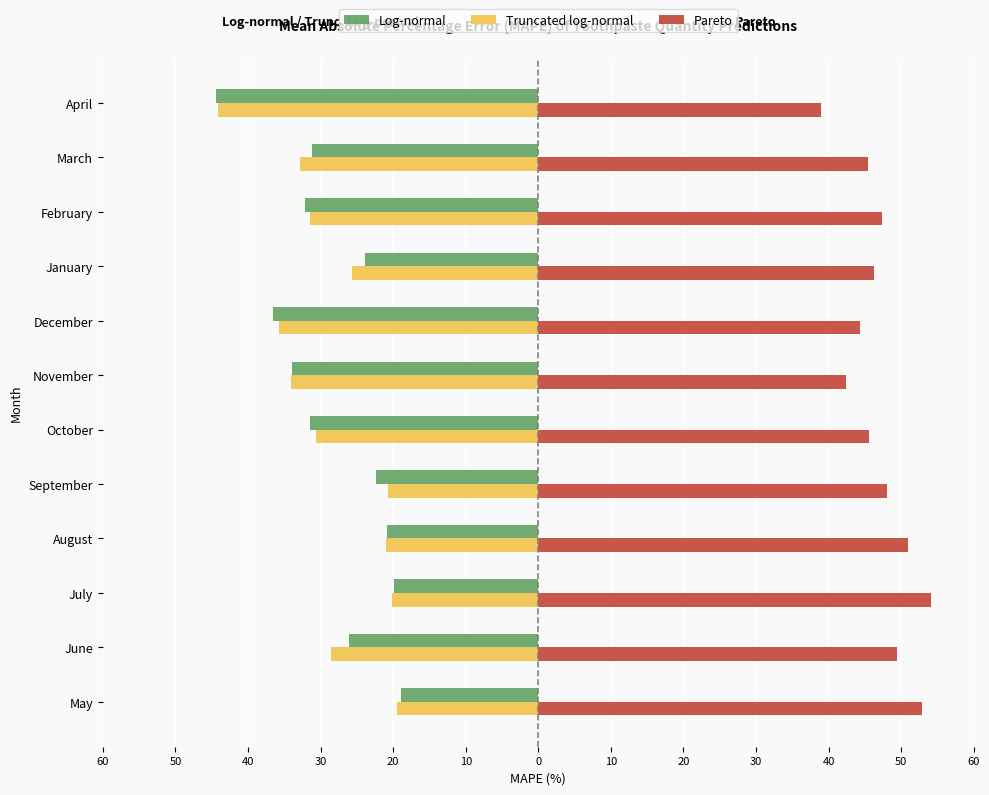

What is the difference between the maximum and minimum values in the Truncated log-normal series?

24.6